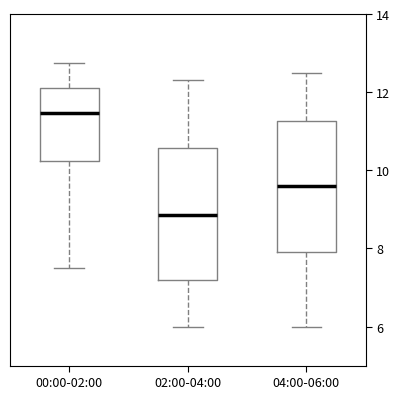

Where is the lower edge of the box for 02:00-04:00 on the y-axis? The values are not printed on the chart, so give them approximately, as read against the axis.

7.2